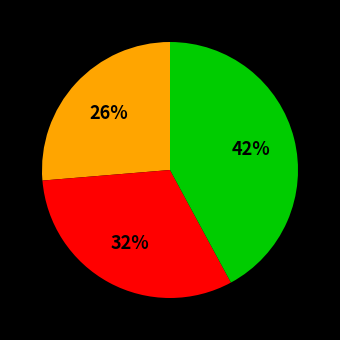

Is there a majority slice in this chart?

No